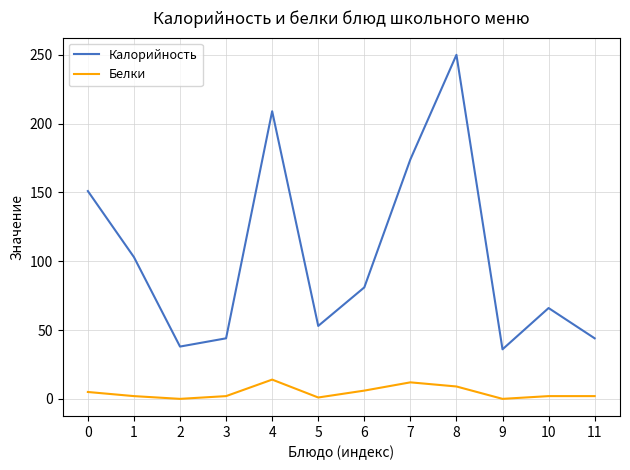

How many lines are shown in the chart?

2